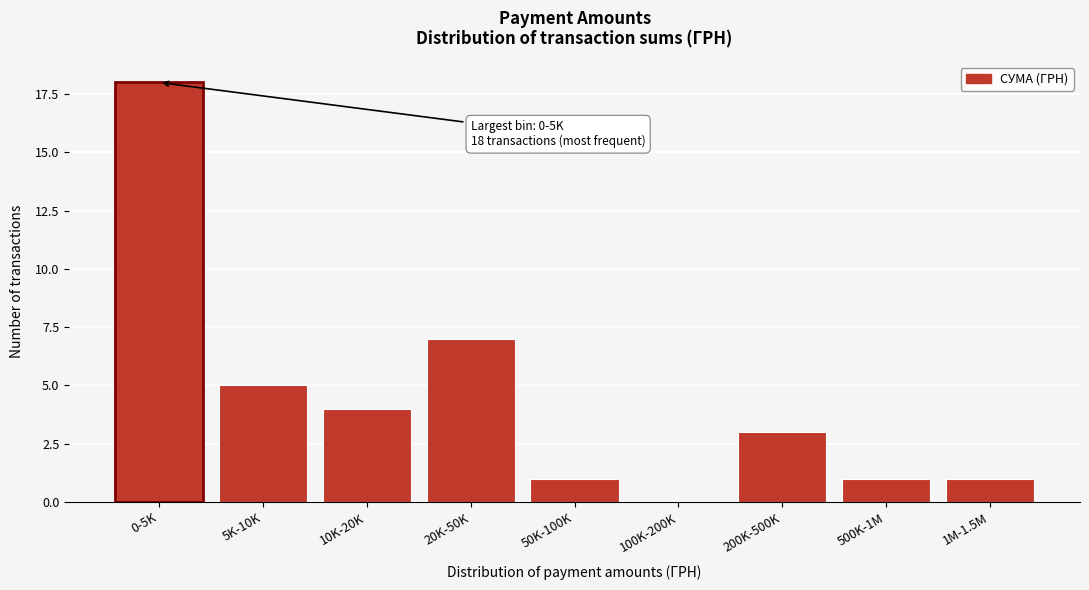

Reading left to right, transcribe all the data shown in this chart.

0-5K=18	5K-10K=5	10K-20K=4	20K-50K=7	50K-100K=1	100K-200K=0	200K-500K=3	500K-1M=1	1M-1.5M=1